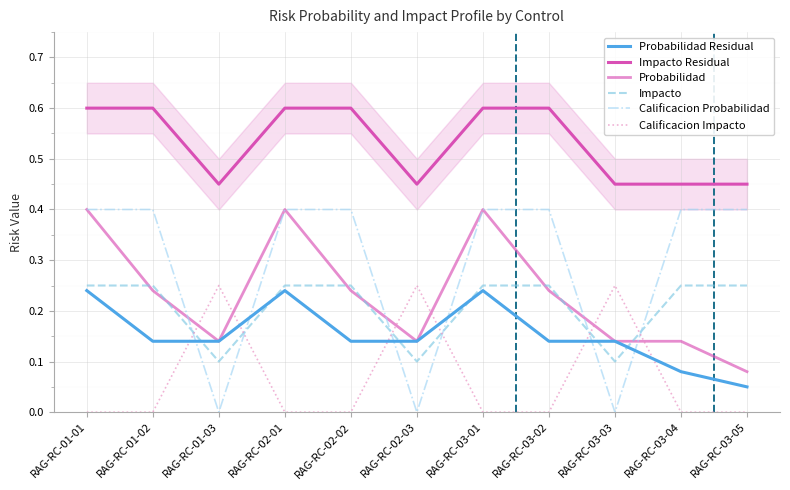

What is the label of the 3rd point from the left?

RAG-RC-01-03